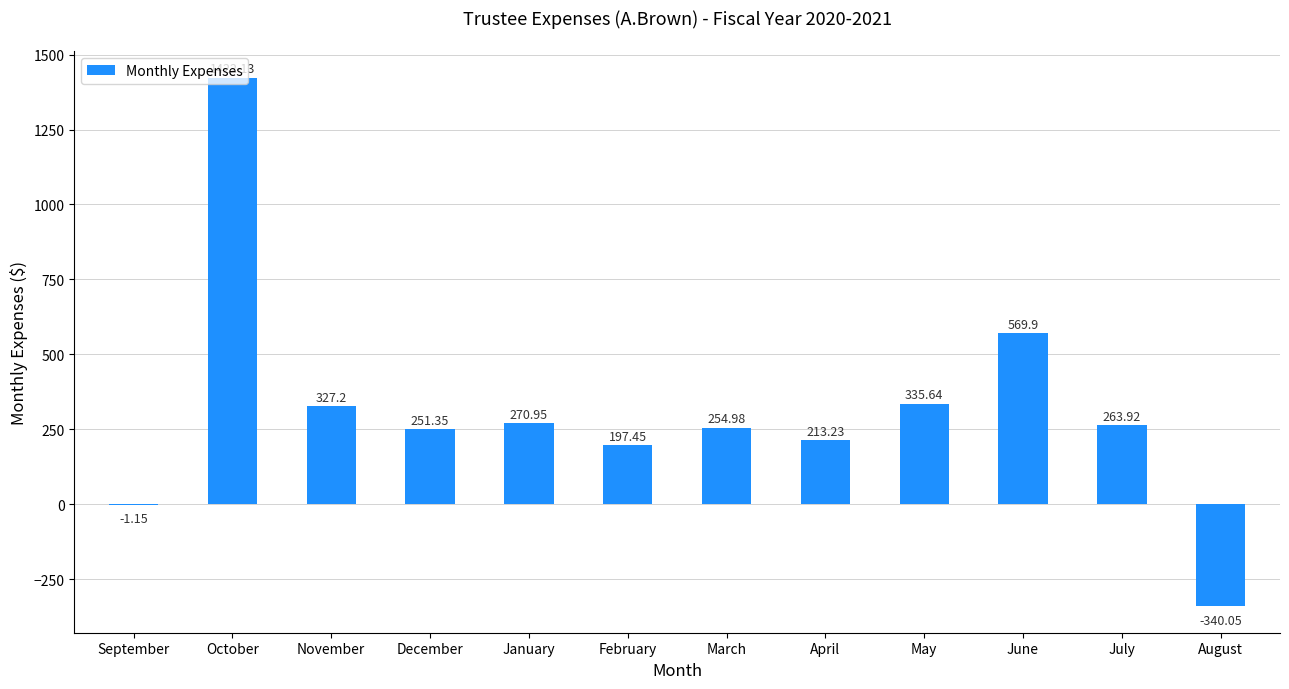

The chart shows a value of 197.4 at February. True or false?

True